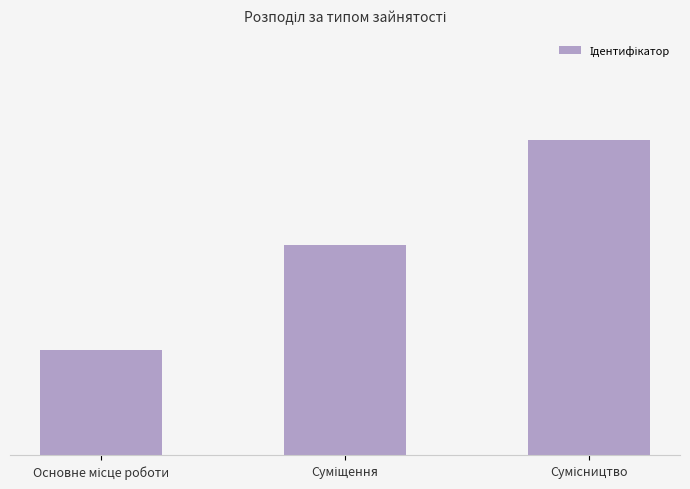

Approximately how many times larger is the value at Основне місце роботи compared to Суміщення?

0.5